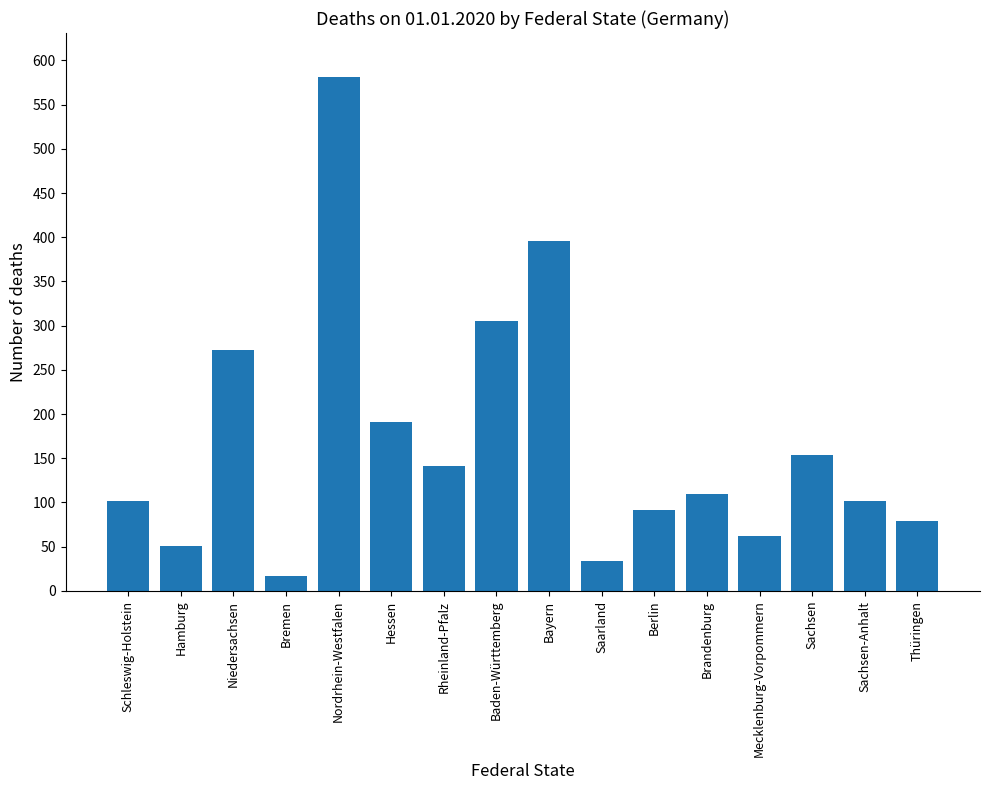

What is the sum of all values?

2690